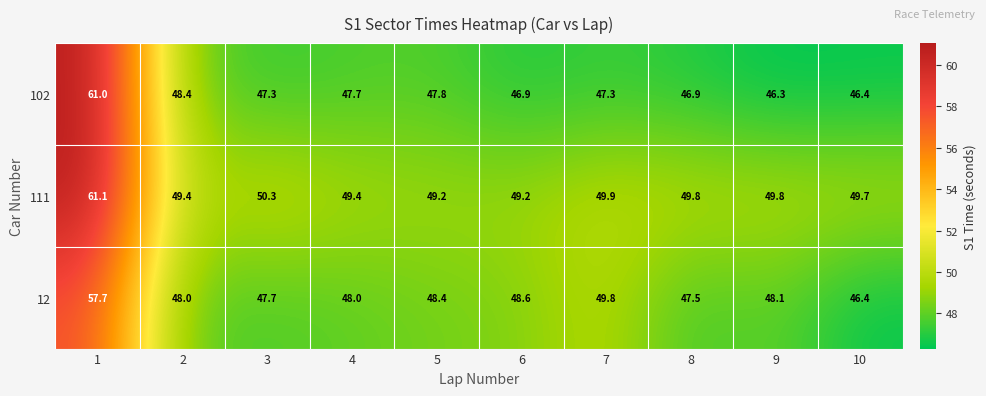

How many data points does each series have?

10